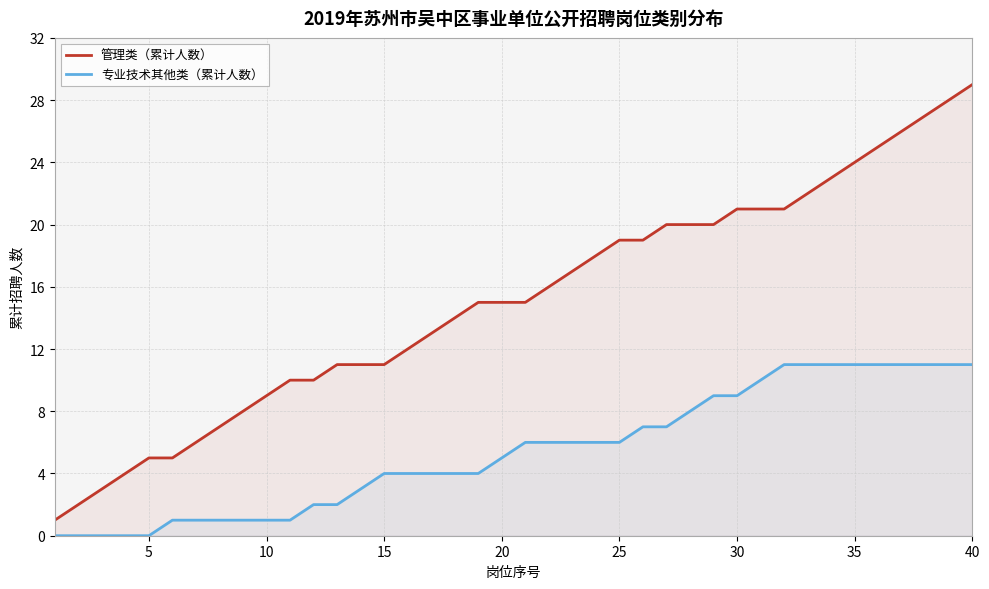

Is it true that 专业技术其他类（累计人数） equals 5 at 20?

True